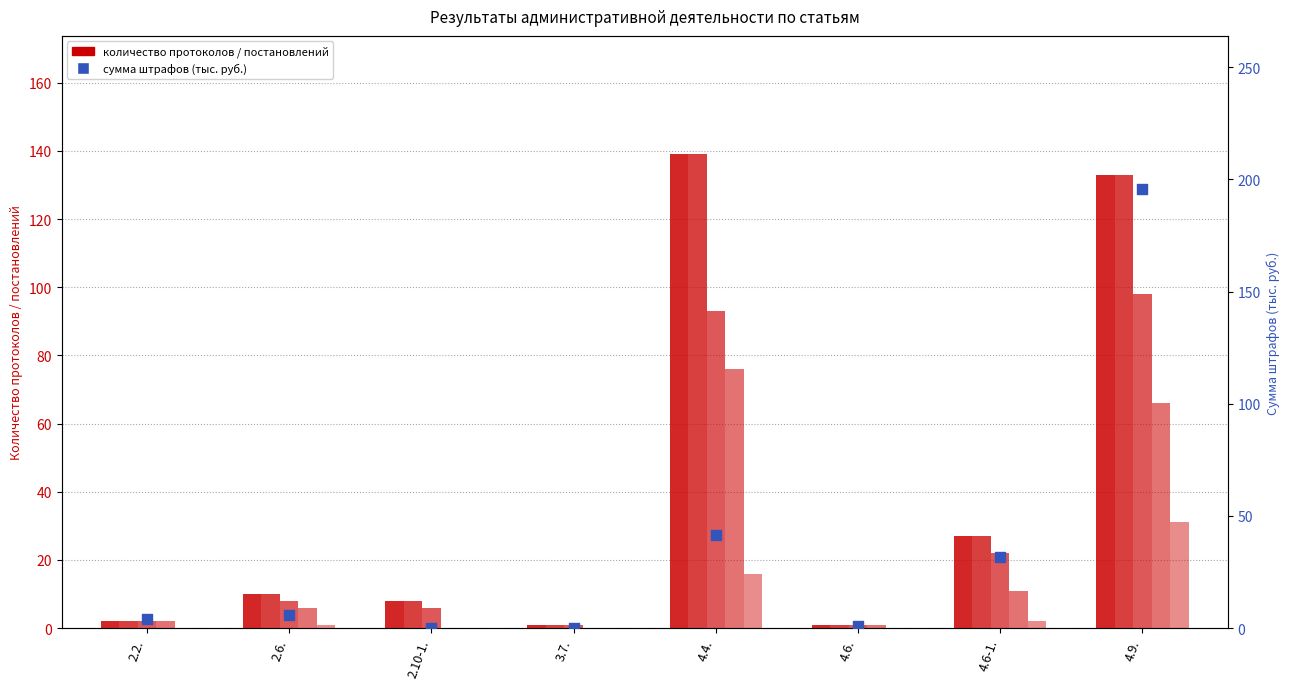

Which series reaches the maximum Y coordinate?

Сумма штрафов (руб.) (тыс. руб.)